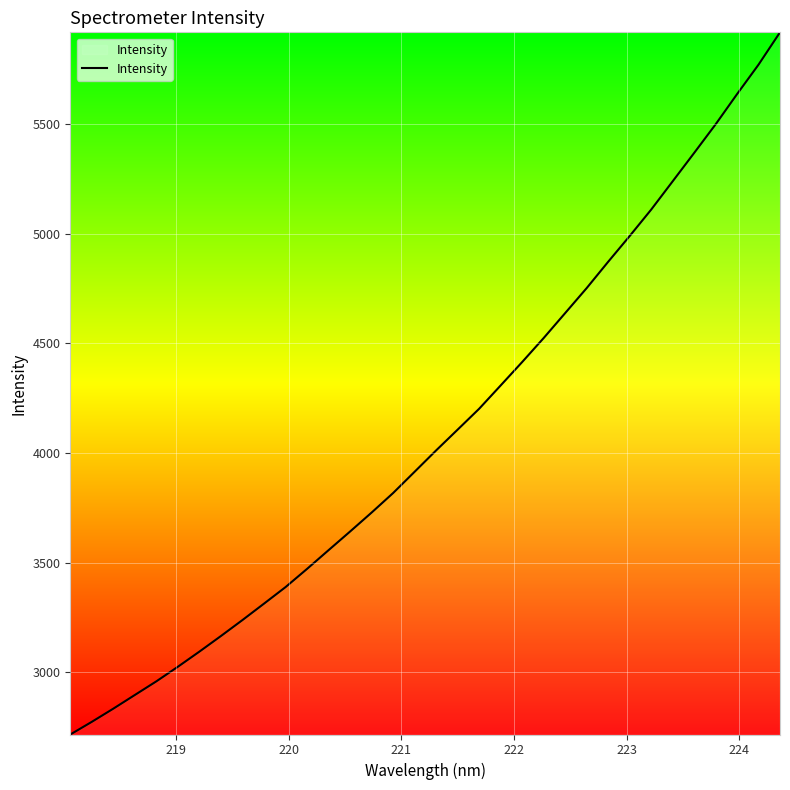

What is the minimum value shown in the chart?

2715.4